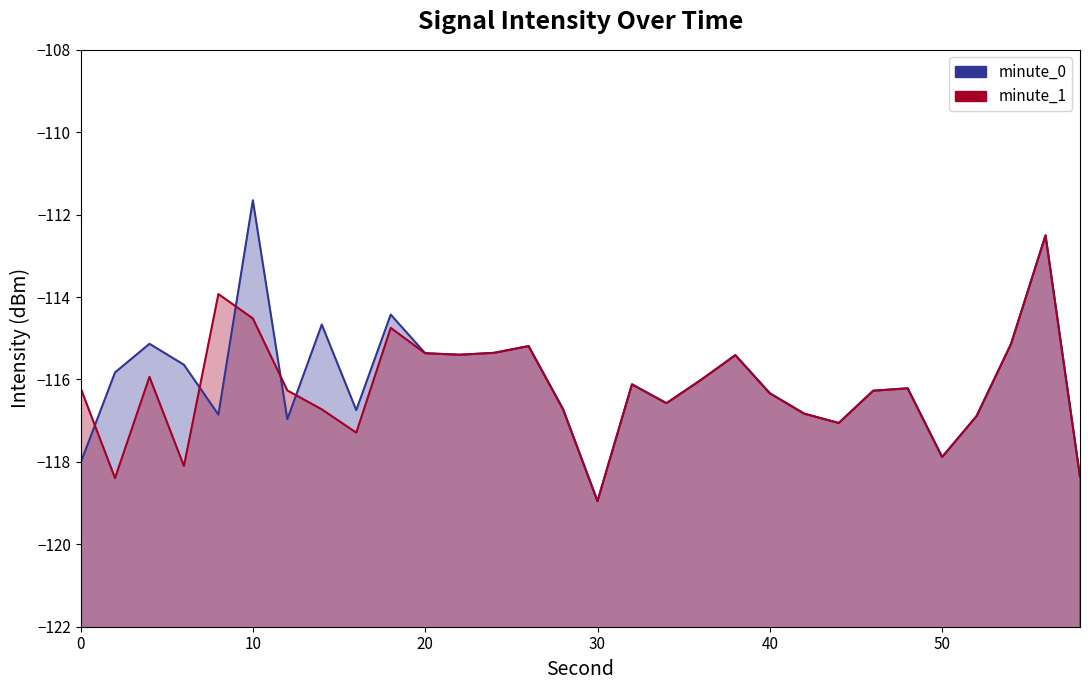

What is the greatest value displayed?

-111.7